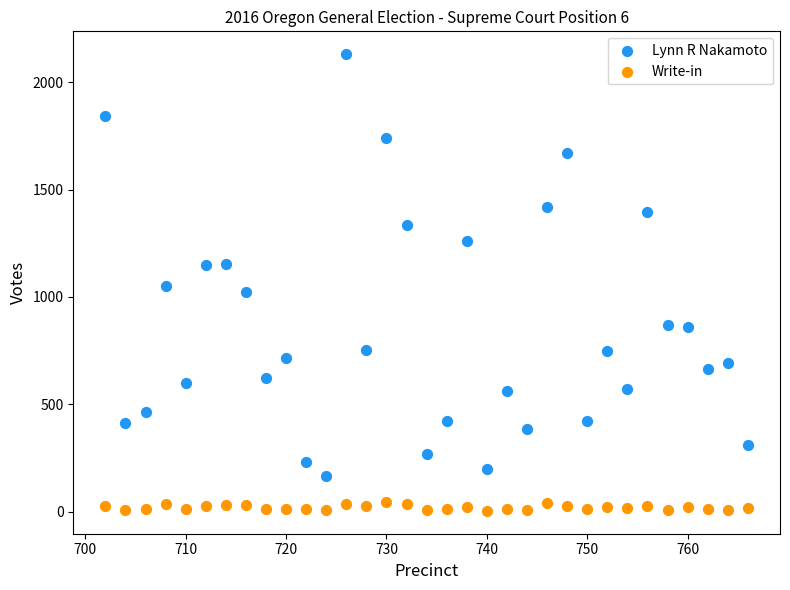

Which series reaches the maximum Y coordinate?

Lynn R Nakamoto